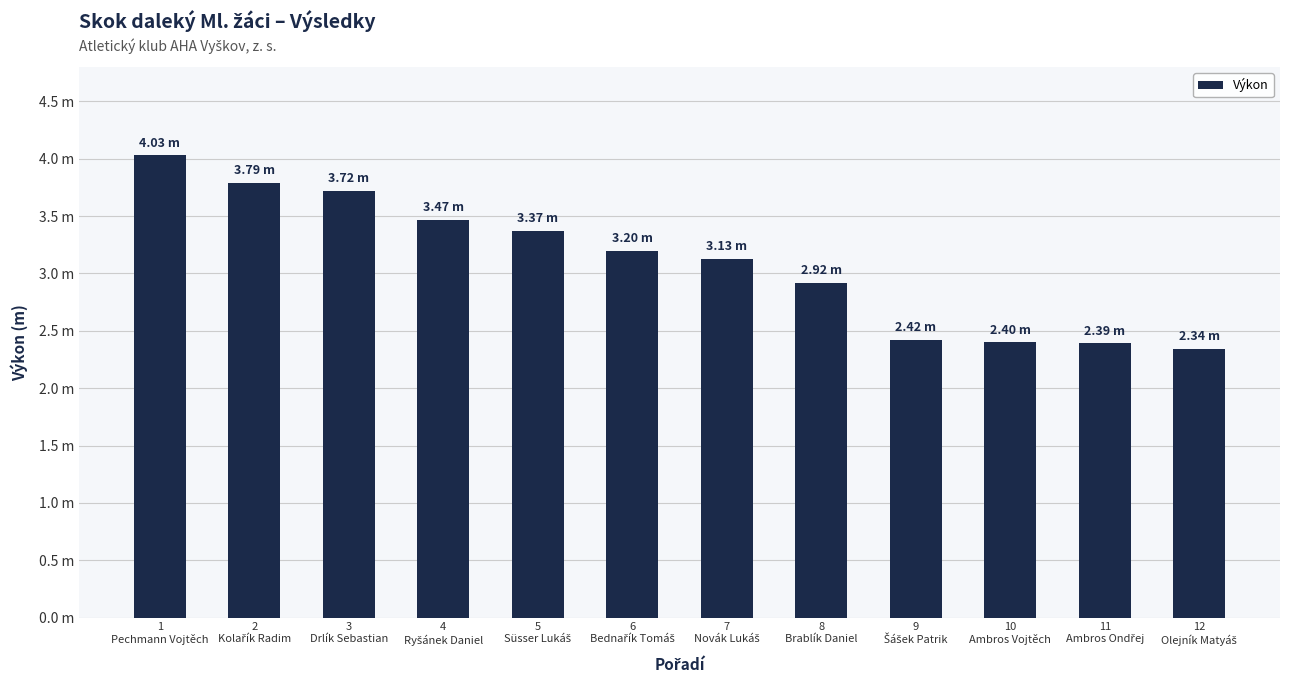

At which category does the chart reach its minimum across all series?

12
Olejník Matyáš